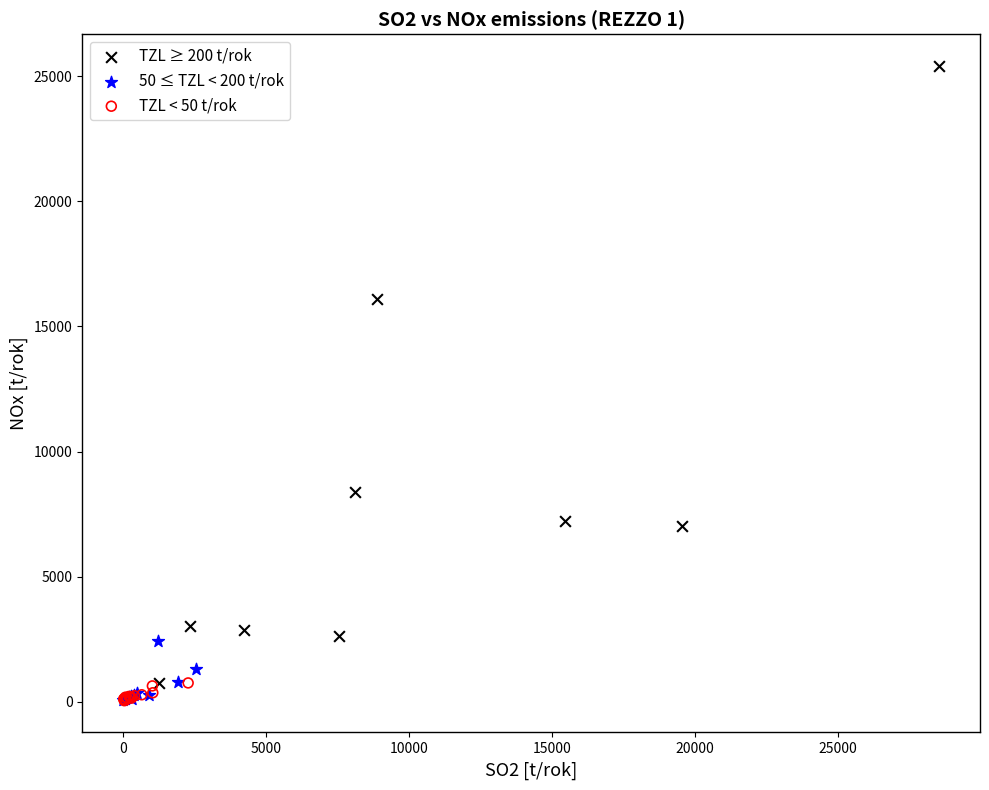

Which series has the widest spread of Y values?

TZL ≥ 200 t/rok